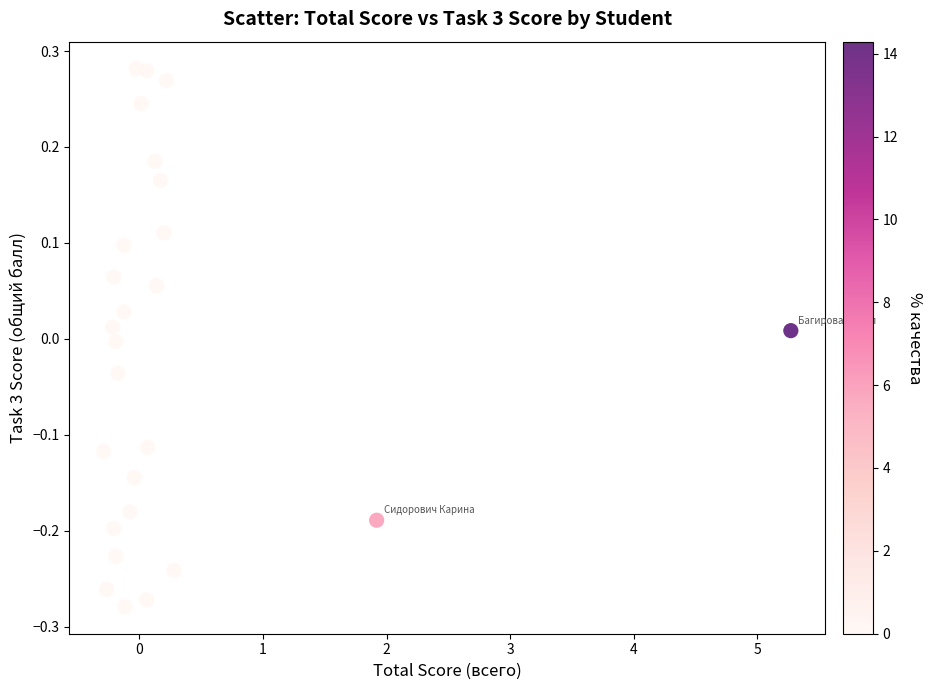

What is the range of X values (max minus min)?

5.6